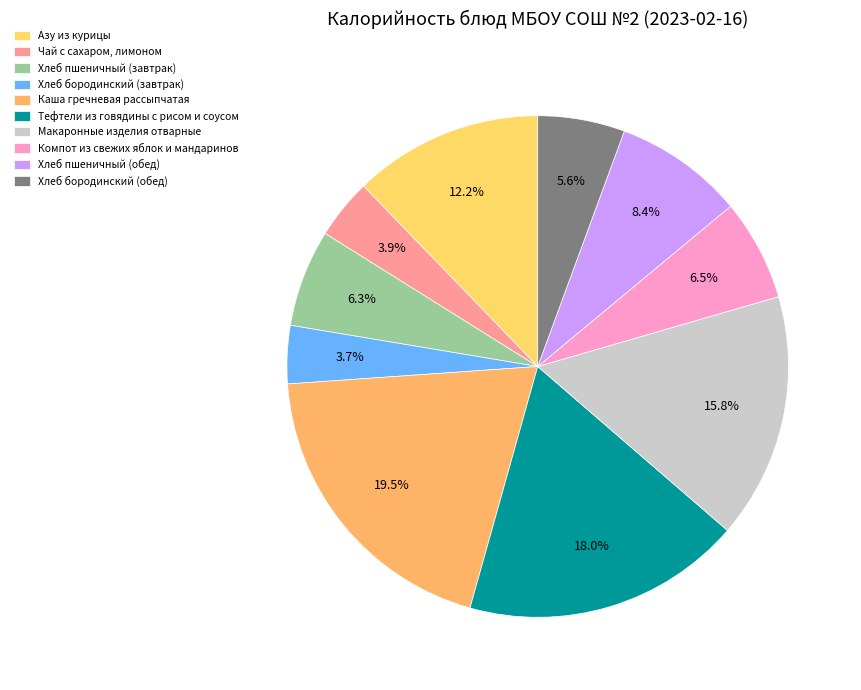

Count the number of slices in the pie.

10